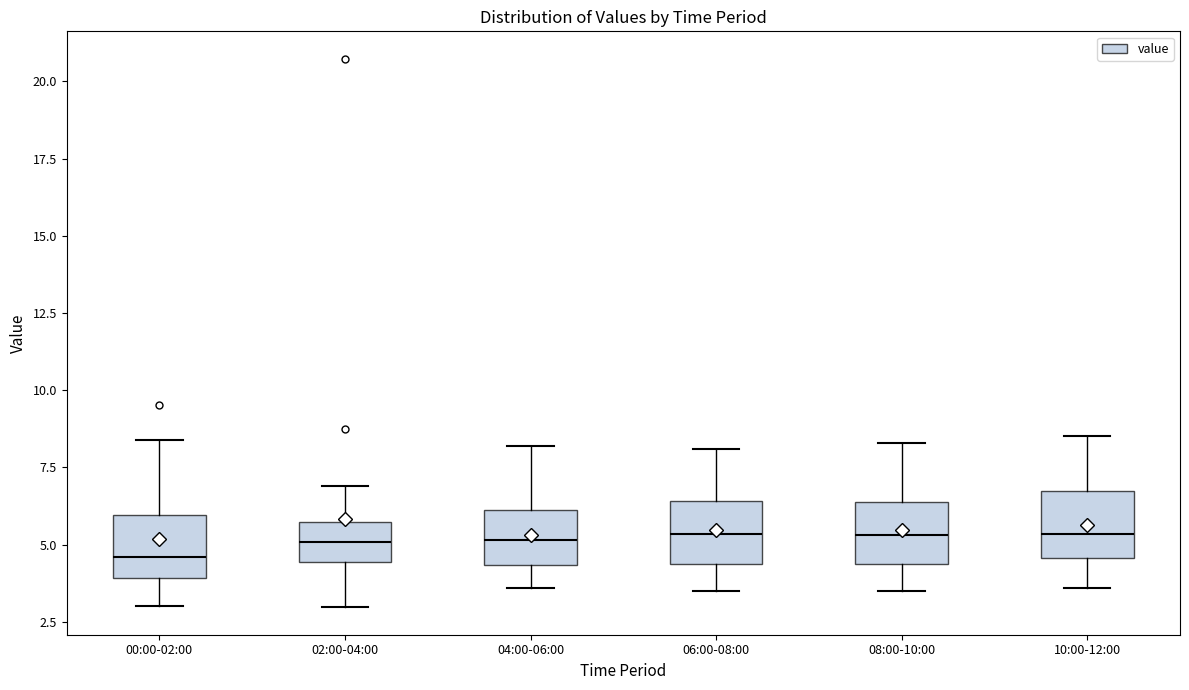

Reading left to right, read every box against the y-axis: the position of its median line, the range the box covers, and the ends of its whiskers. The values are not printed on the chart, so give them approximately, as read against the axis.

00:00-02:00: median 4.5, box 4.0 to 6.0, whiskers 3.0 to 8.5
02:00-04:00: median 5.0, box 4.5 to 5.5, whiskers 3.0 to 7.0
04:00-06:00: median 5.0, box 4.5 to 6.0, whiskers 3.5 to 8.0
06:00-08:00: median 5.5, box 4.5 to 6.5, whiskers 3.5 to 8.0
08:00-10:00: median 5.5, box 4.5 to 6.5, whiskers 3.5 to 8.5
10:00-12:00: median 5.5, box 4.5 to 7.0, whiskers 3.5 to 8.5